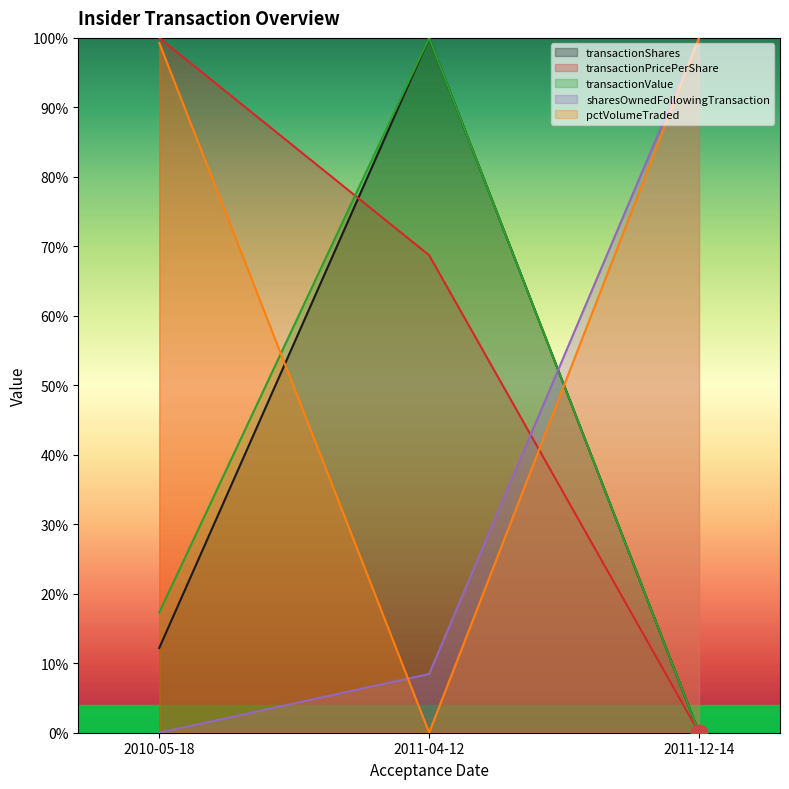

The transactionShares series shows 100.0 at 2011-04-12. True or false?

True